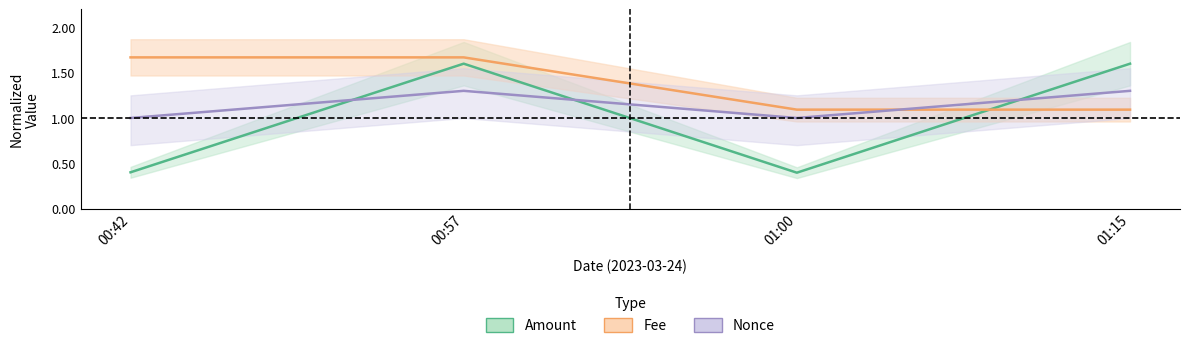

What is the difference between the maximum and minimum values in the Fee series?

0.6